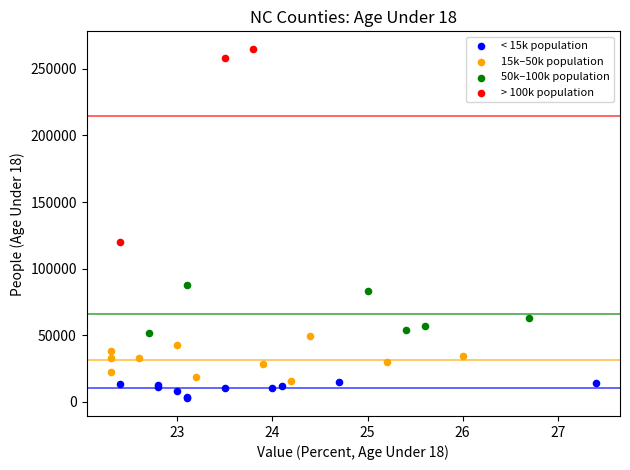

Which series has the largest Y range (max minus min)?

> 100k population